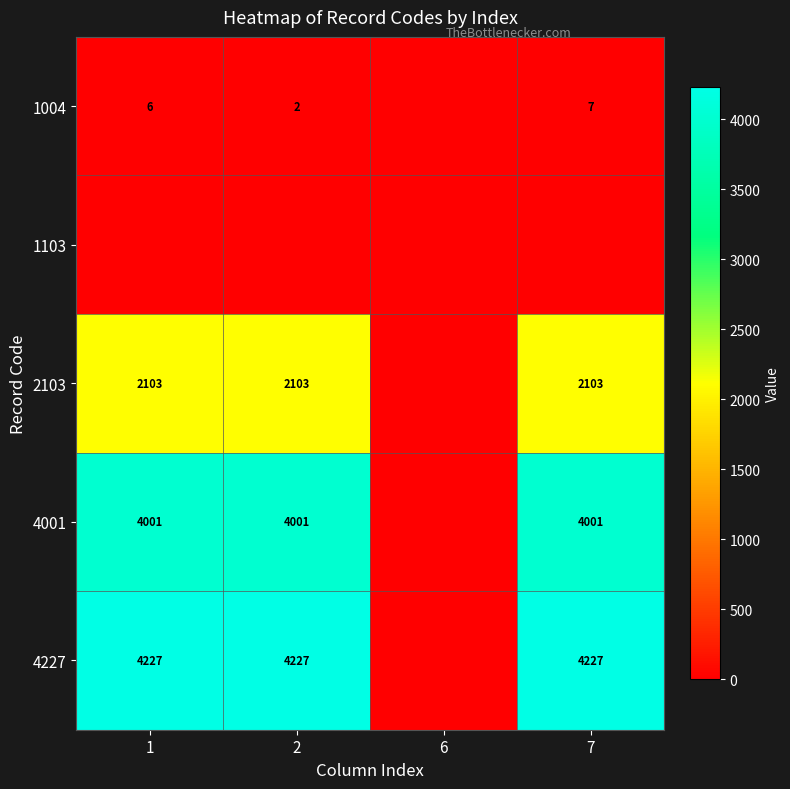

At how many categories does at least one series exceed 2342?

3